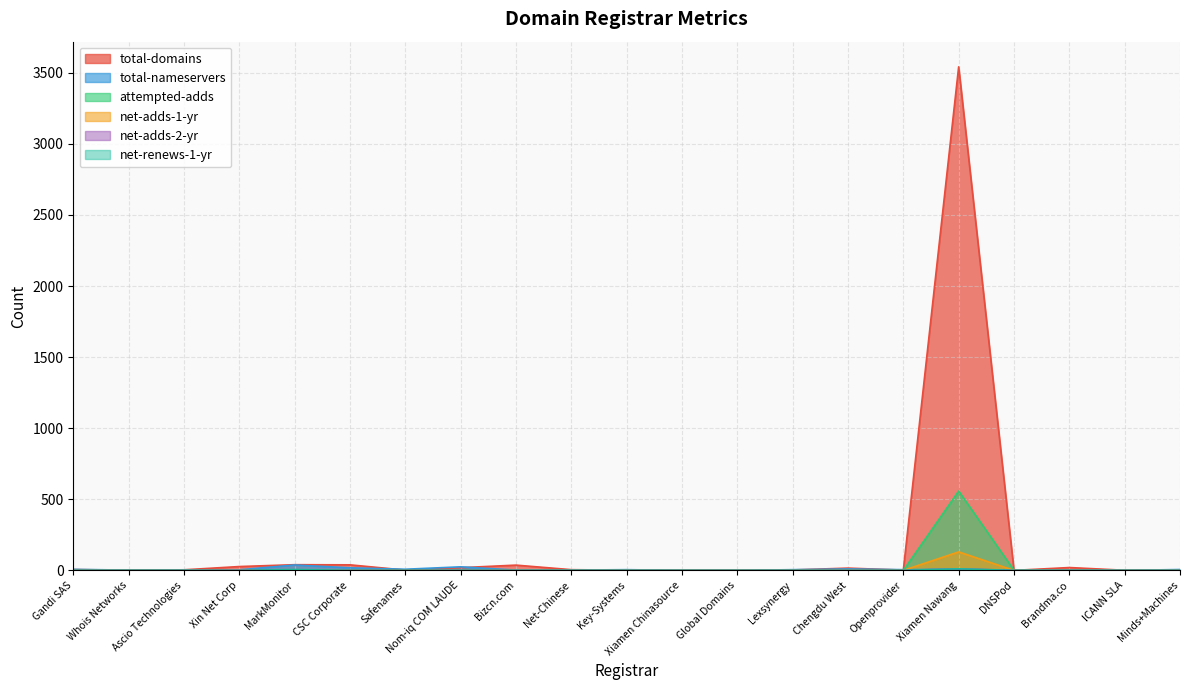

At DNSPod, list the series in order from largest to smallest.

attempted-adds, total-domains, total-nameservers, net-adds-1-yr, net-adds-2-yr, net-renews-1-yr